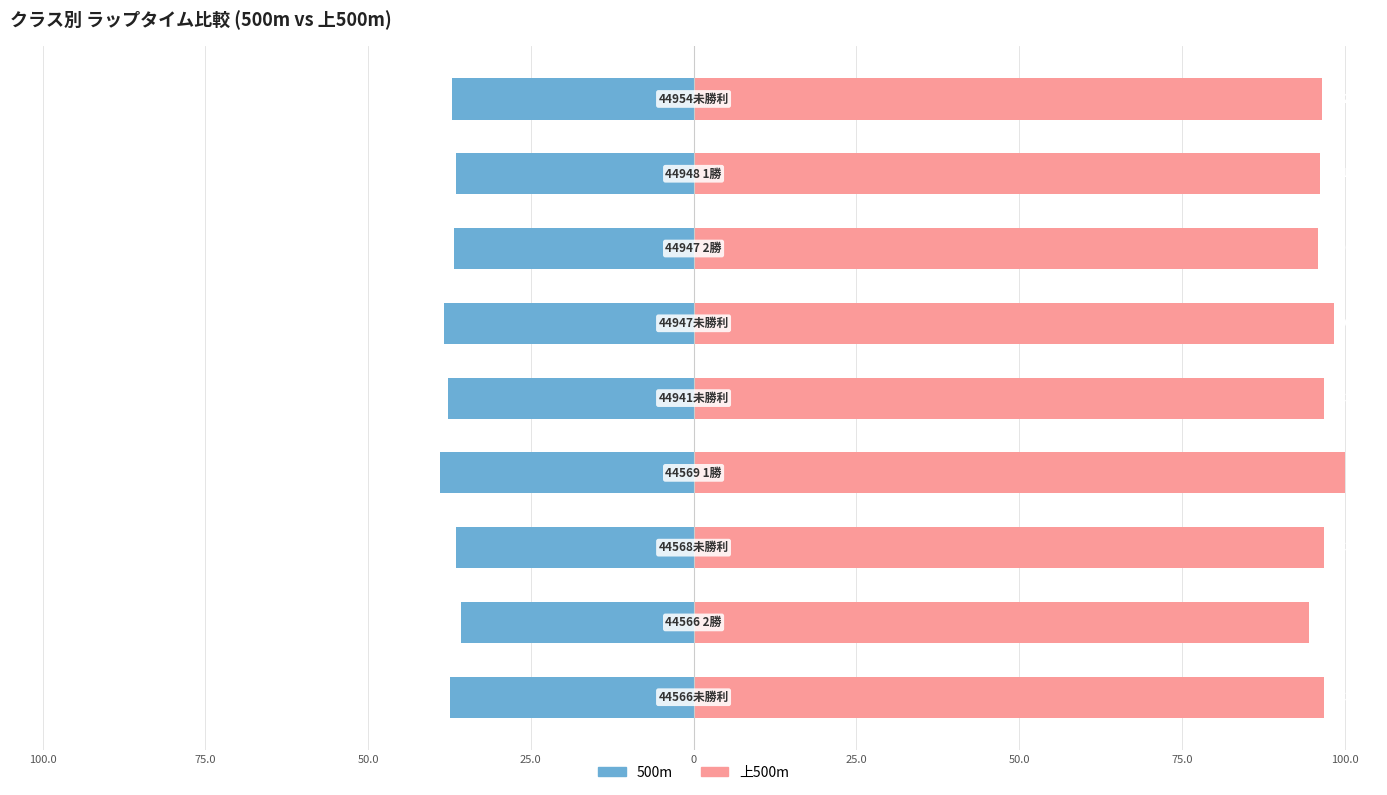

What value does the 上500m series have at 100.0?

96.5